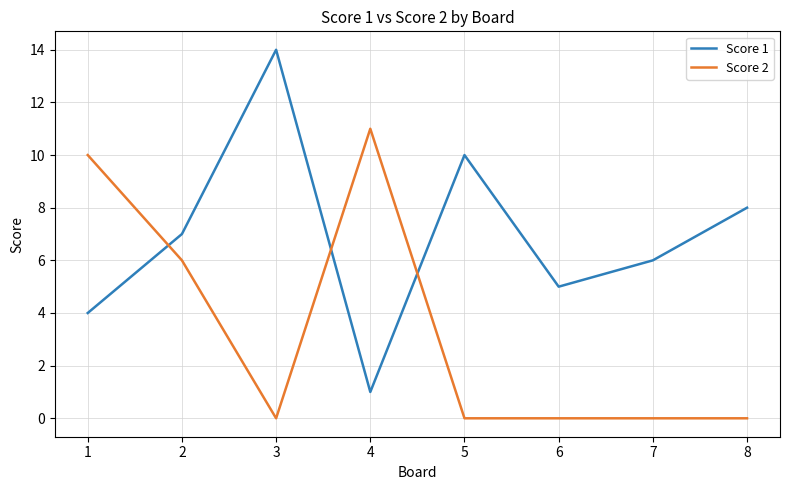

The Score 1 series shows 9 at 7. True or false?

False